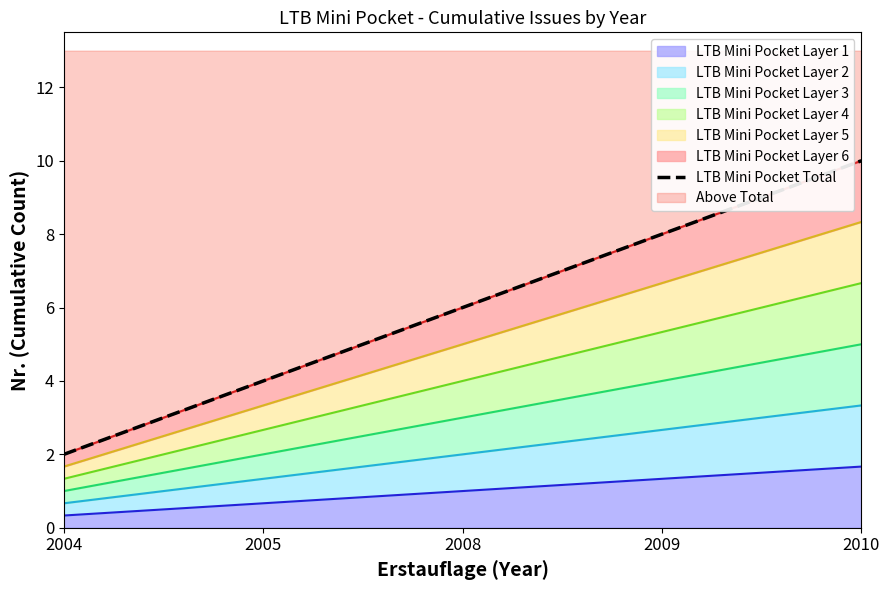

What is the difference between the maximum and minimum values?

8